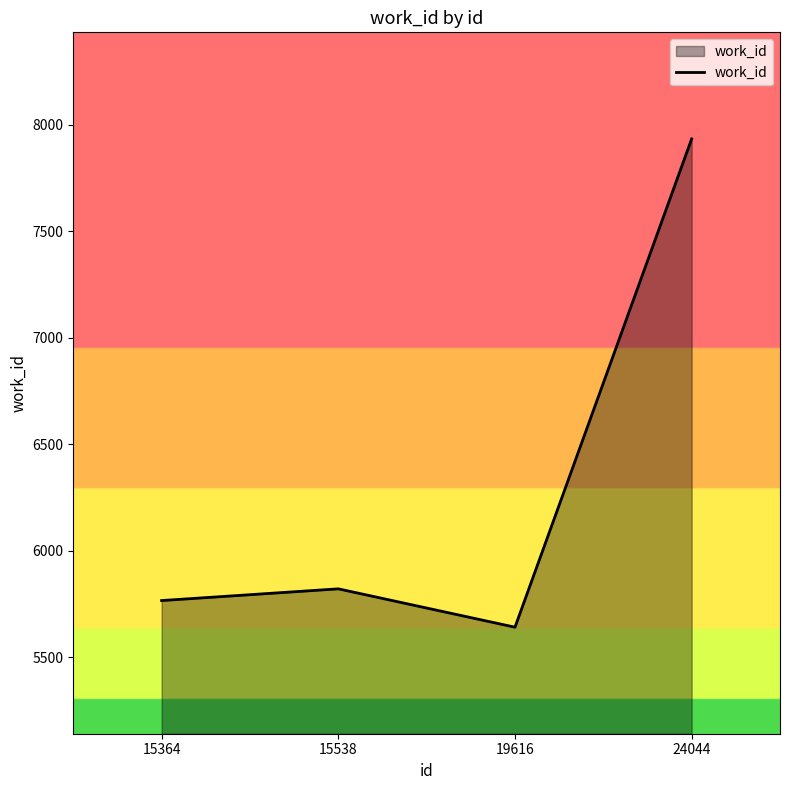

What value does the data have at 24044, to the nearest 100?

7900